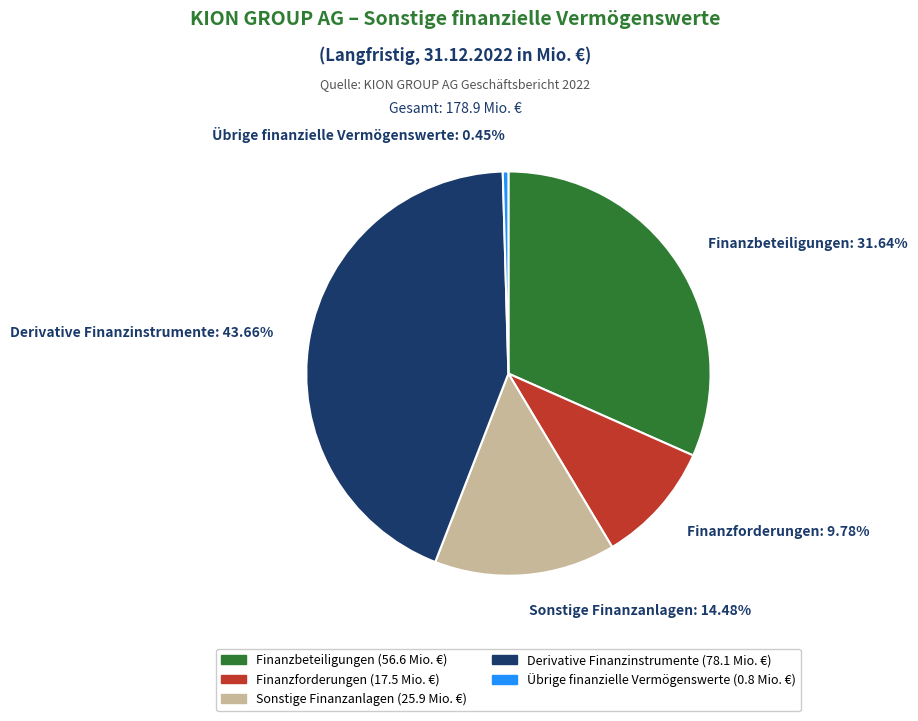

How many slices are in this pie chart?

5